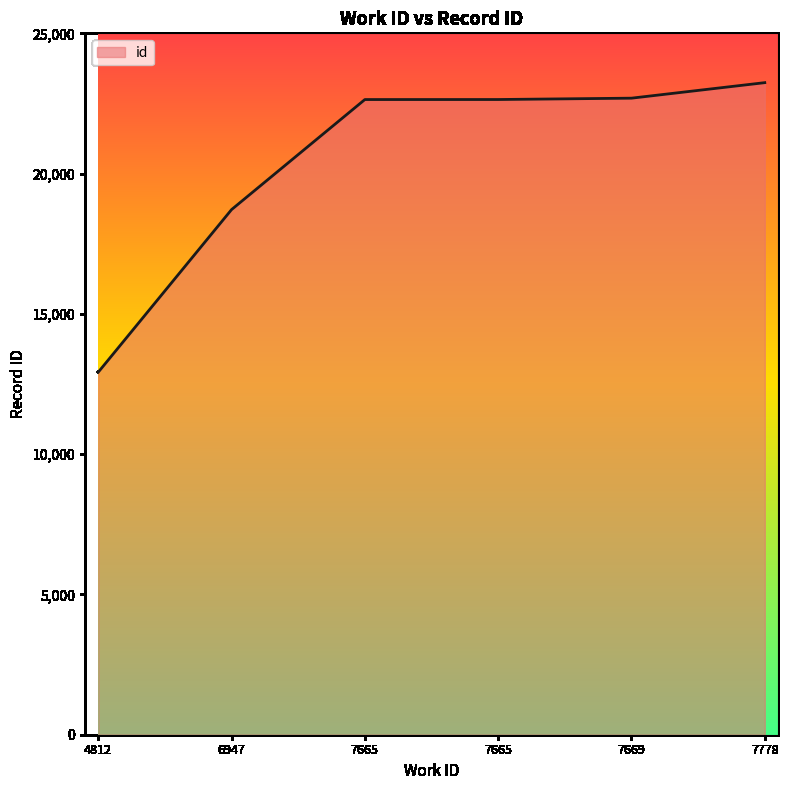

True or false: the data shows 23242 at 7778.

True